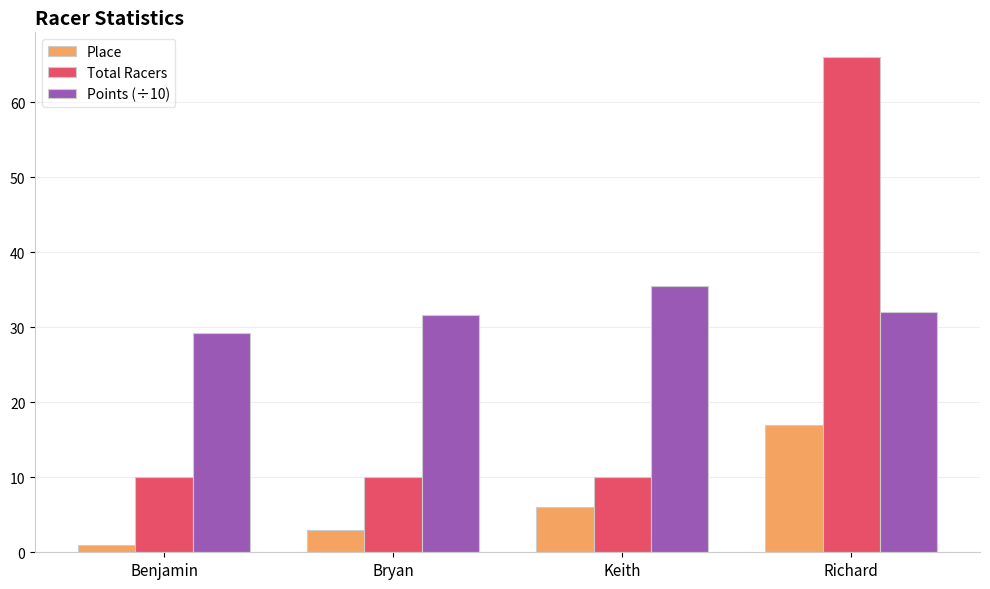

Reading left to right, transcribe all the data shown in this chart.

Place: 1.0	3.0	6.0	17.0
Total Racers: 10.0	10.0	10.0	66.0
Points (÷10): 29.2	31.7	35.4	32.0